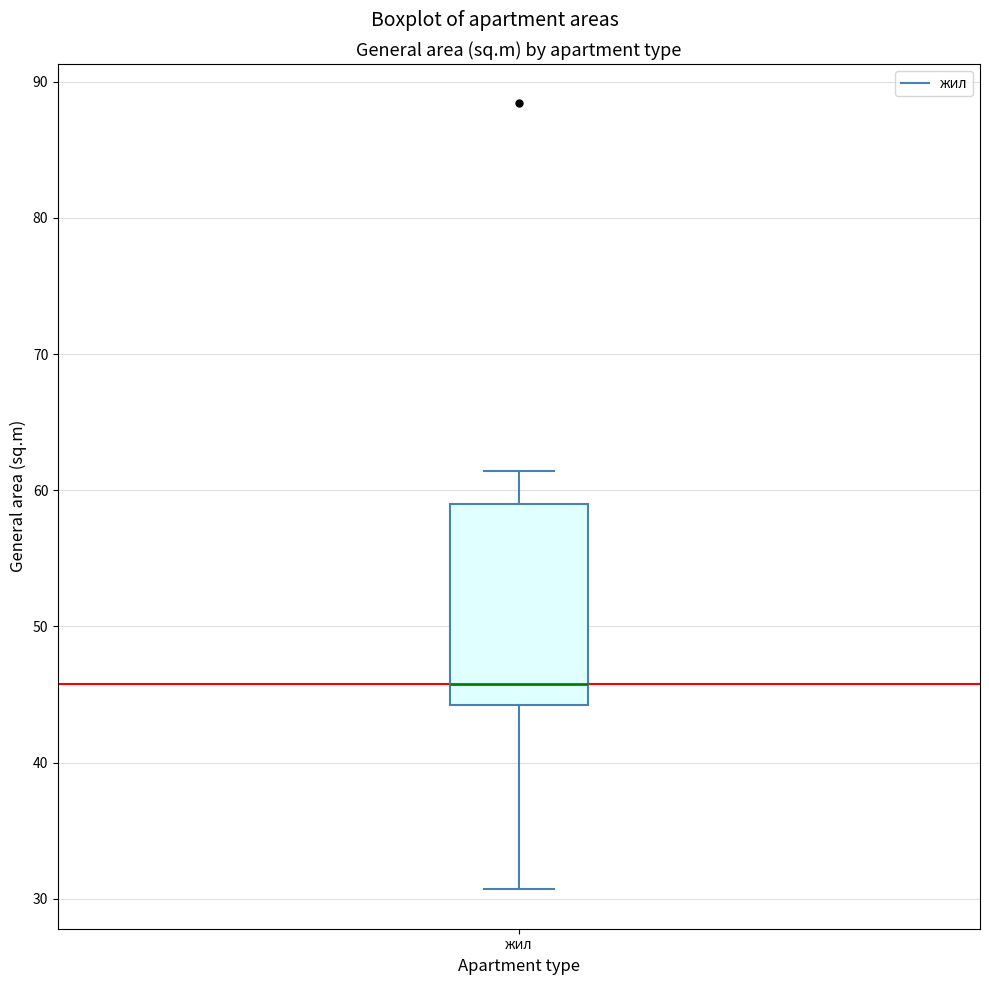

Where does the median line of the box for жил sit on the y-axis? The values are not printed on the chart, so give them approximately, as read against the axis.

46